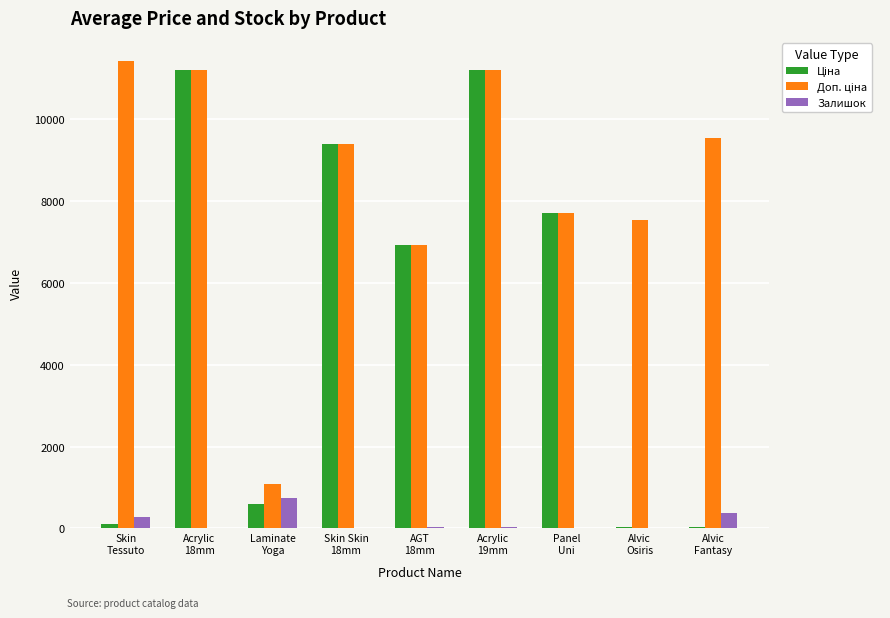

What is the maximum value shown in the chart?

11410.0